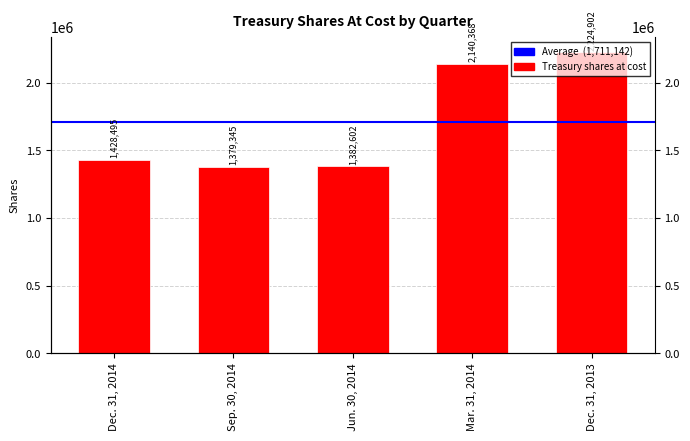

What is the label of the 3rd bar from the right?

Jun. 30, 2014